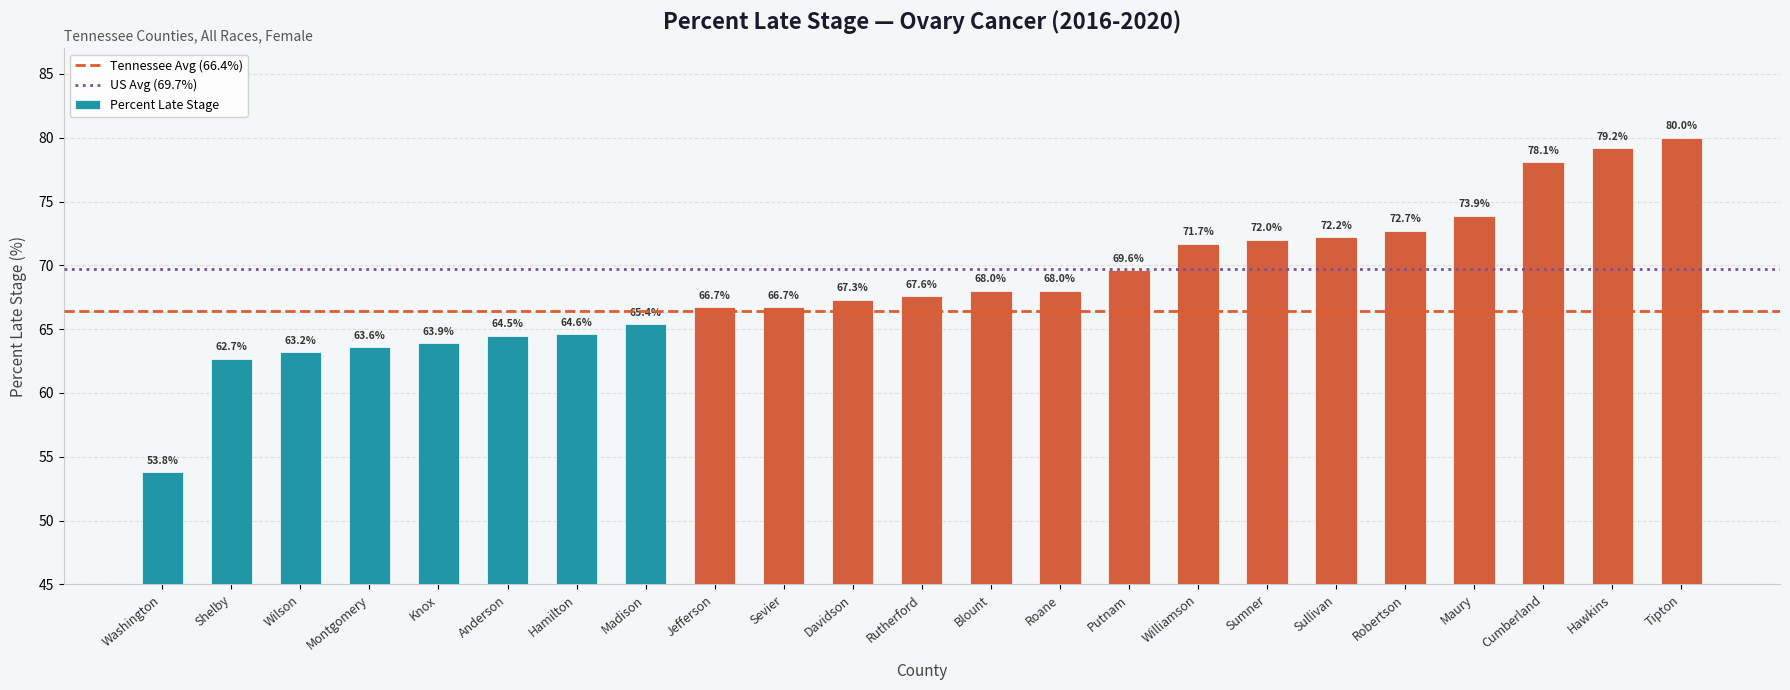

Which category has the highest value across all series?

Tipton